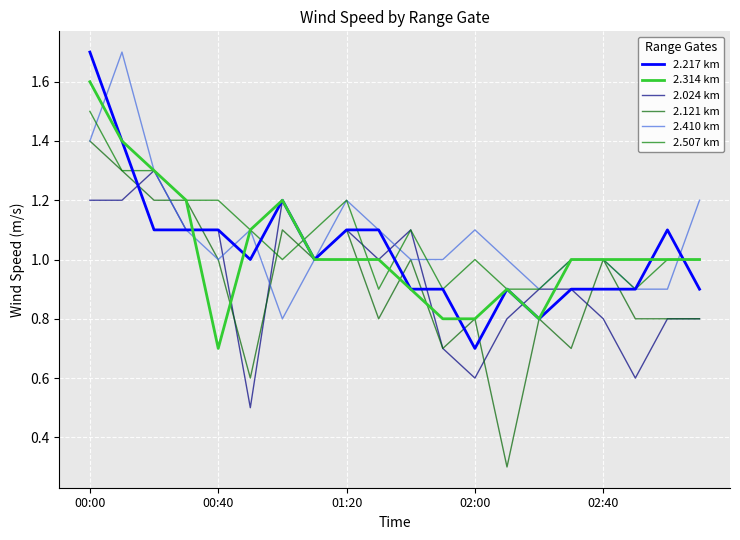

How many lines are shown in the chart?

6